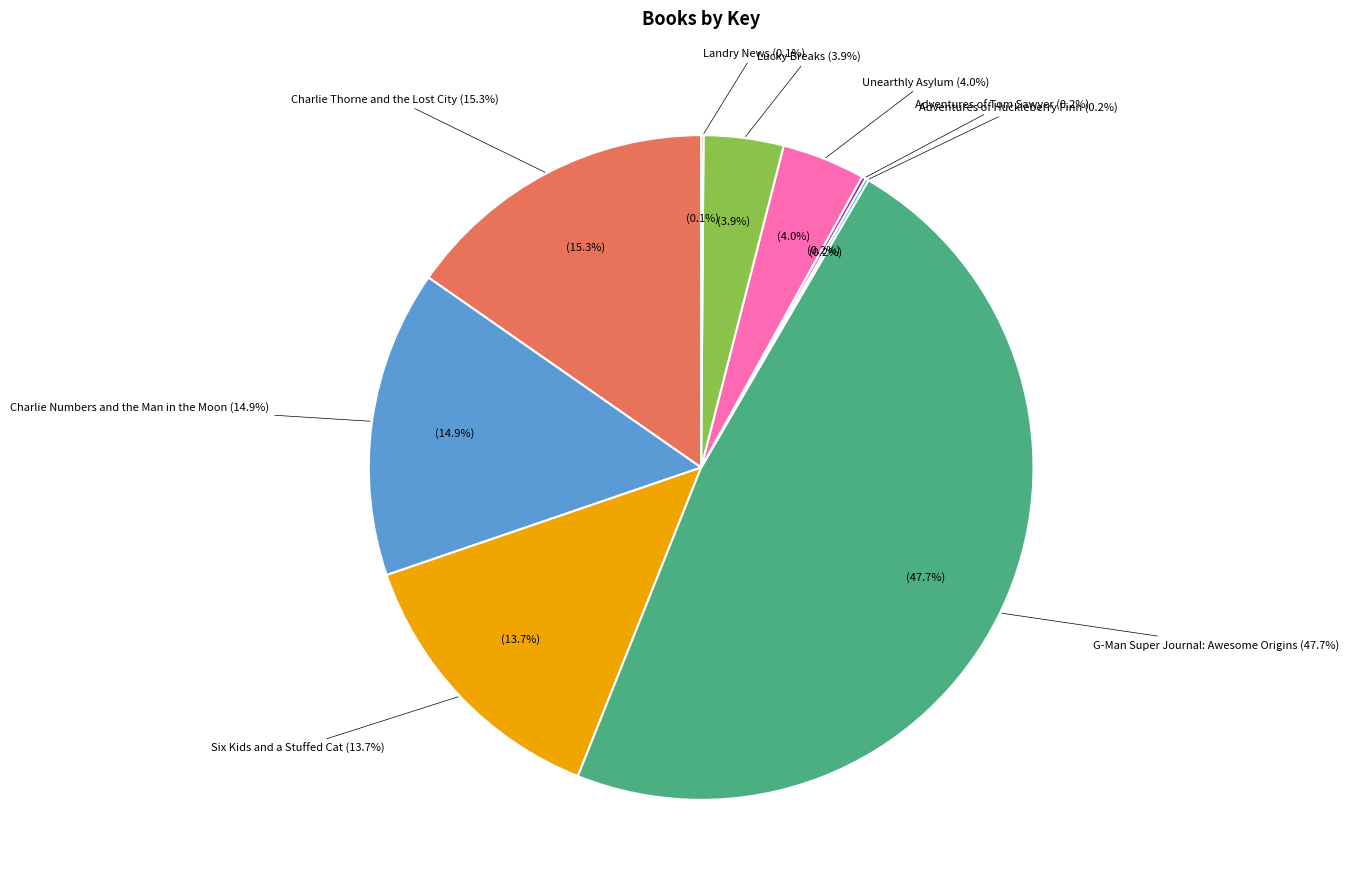

Rank the categories by value from lowest to highest.

Landry News, Adventures of Huckleberry Finn, Adventures of Tom Sawyer, Lucky Breaks, Unearthly Asylum, Six Kids and a Stuffed Cat, Charlie Numbers and the Man in the Moon, Charlie Thorne and the Lost City, G-Man Super Journal: Awesome Origins